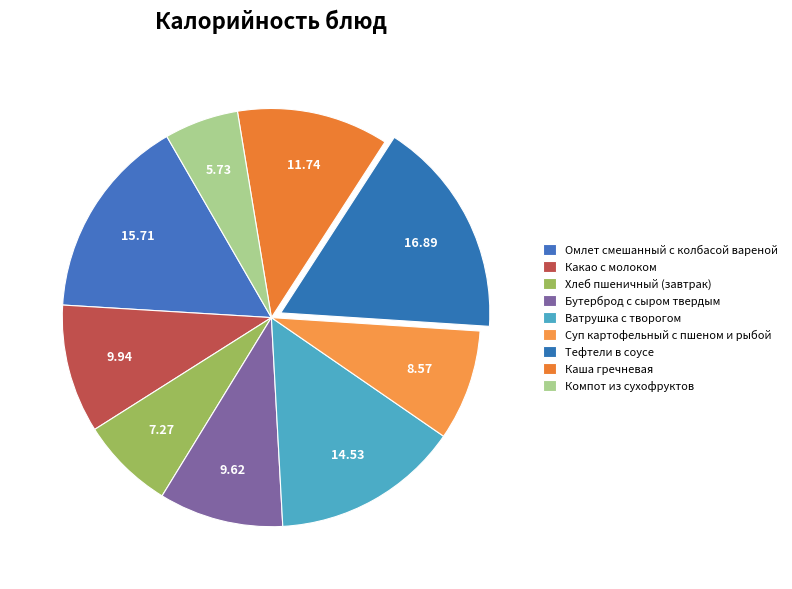

What is the smallest slice in the pie chart?

Компот из сухофруктов